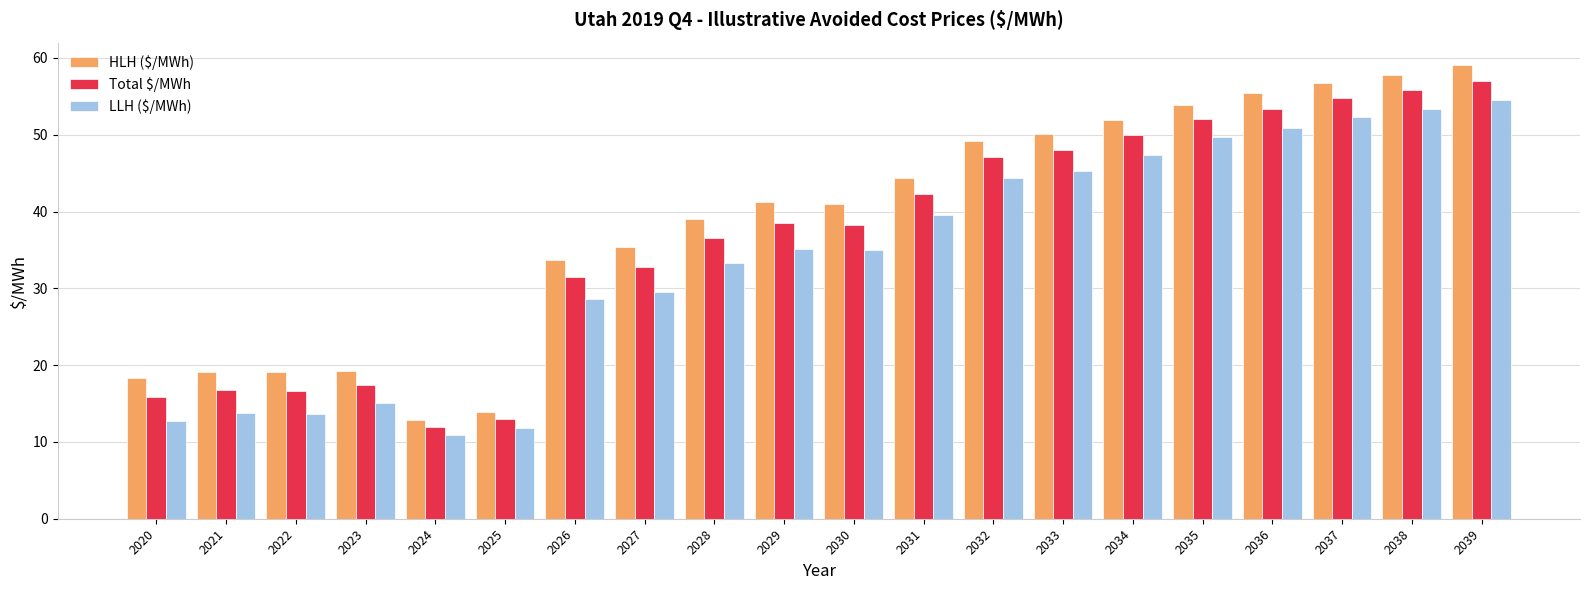

At which category is the sum across all series the highest?

2039